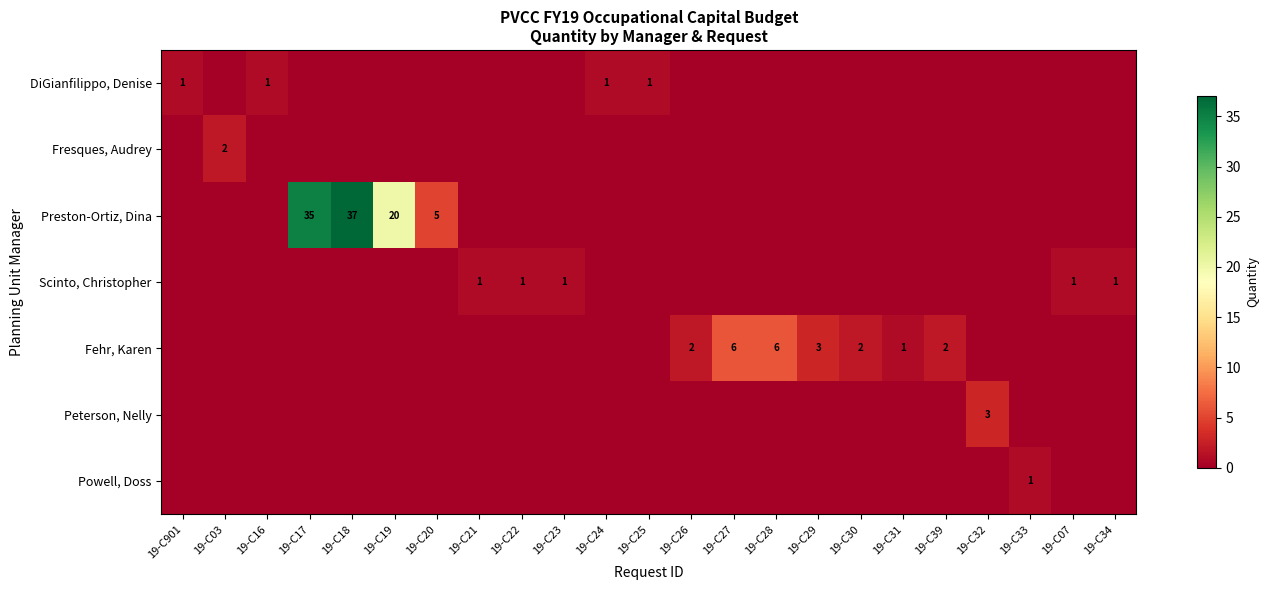

Is it true that DiGianfilippo, Denise equals 0 at 19-C25?

False